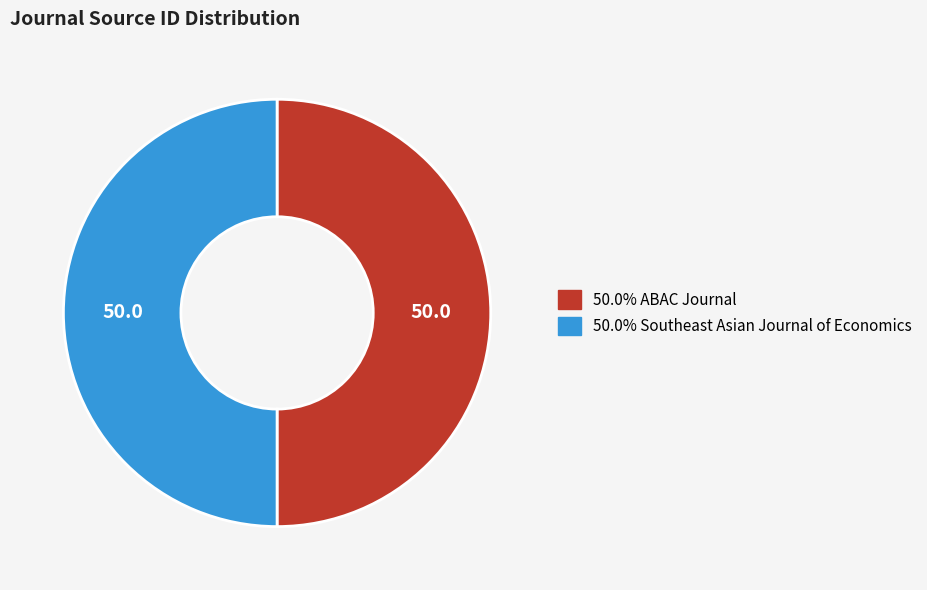

Count the number of slices in the pie.

2